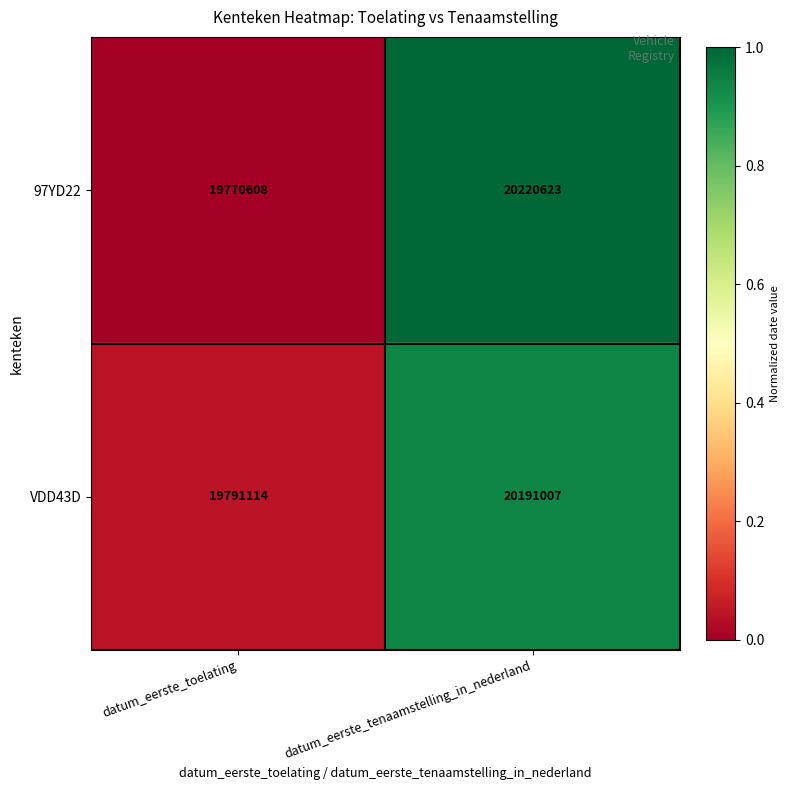

What is the difference between the 97YD22 values at datum_eerste_tenaamstelling_in_nederland and datum_eerste_toelating?

450015